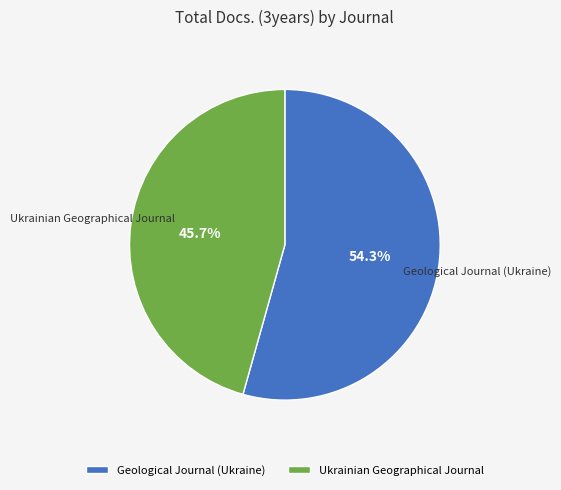

Approximately how many times larger is the value at Geological Journal (Ukraine) compared to Ukrainian Geographical Journal?

1.2